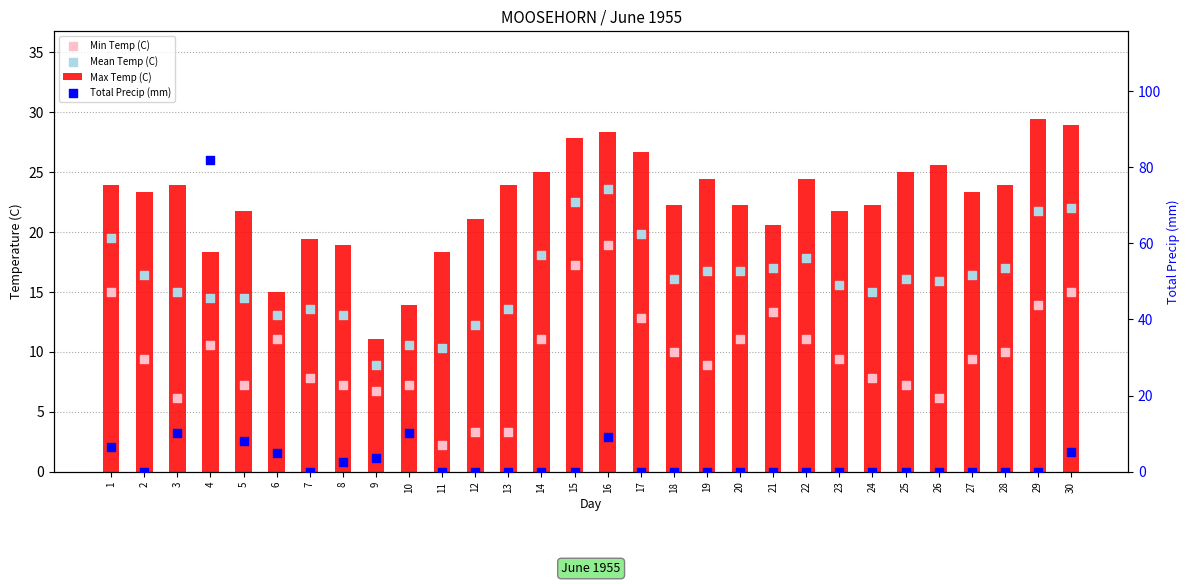

Is the value of Min Temp (C) at 15 greater than the value of Max Temp (C) at 25?

No